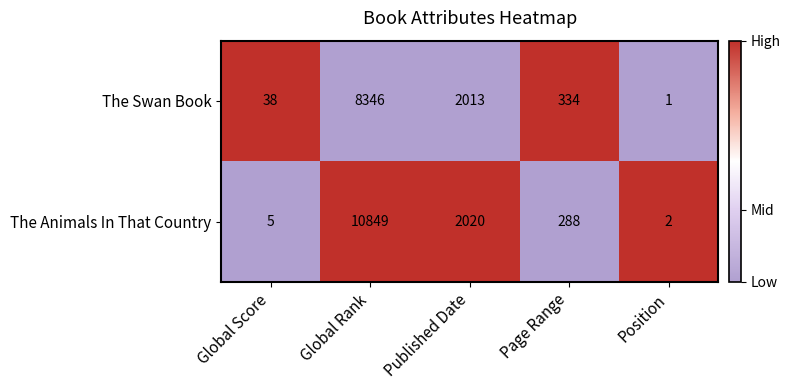

True or false: The Swan Book has a value of 5473 at Global Rank.

False